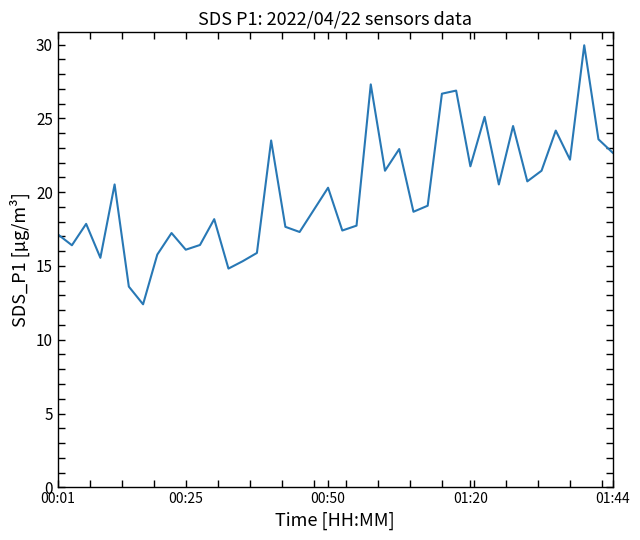

What is the minimum value shown in the chart?

12.4